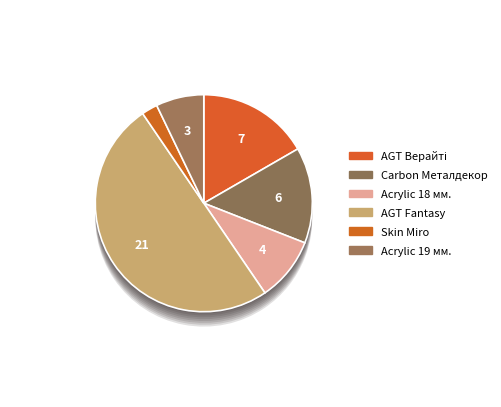

True or false: AGT panel 18 mm. Fantasy accounts for 50% of the total.

True